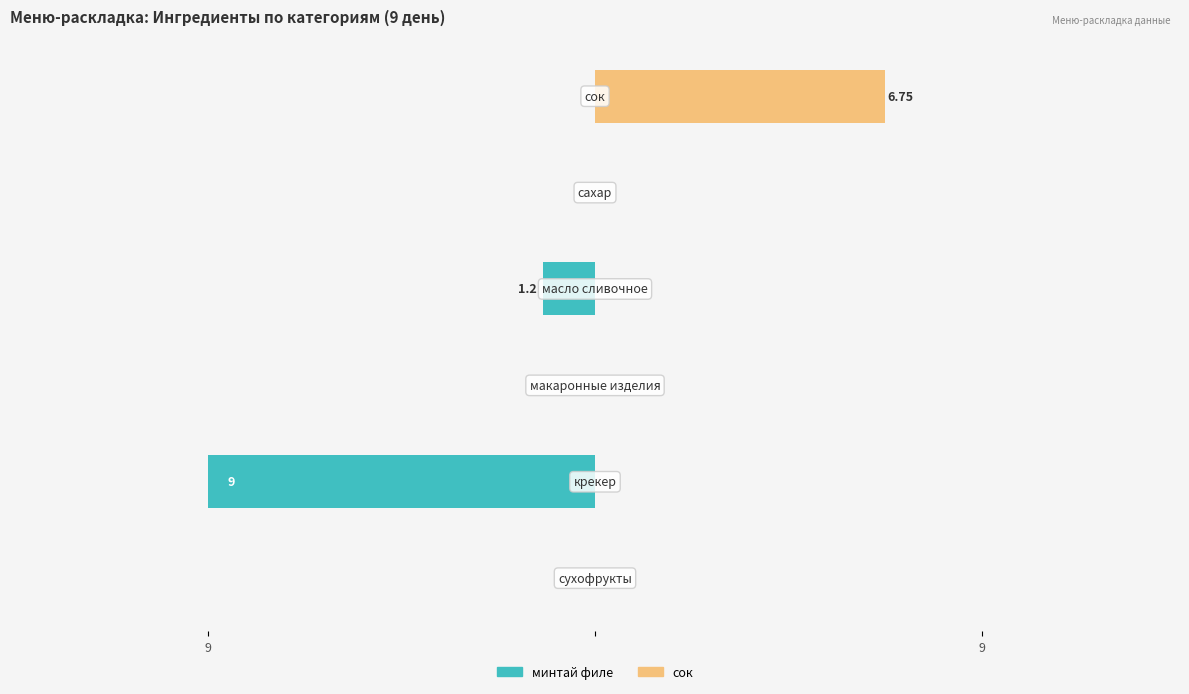

What is the average value of the сок series?

1.1